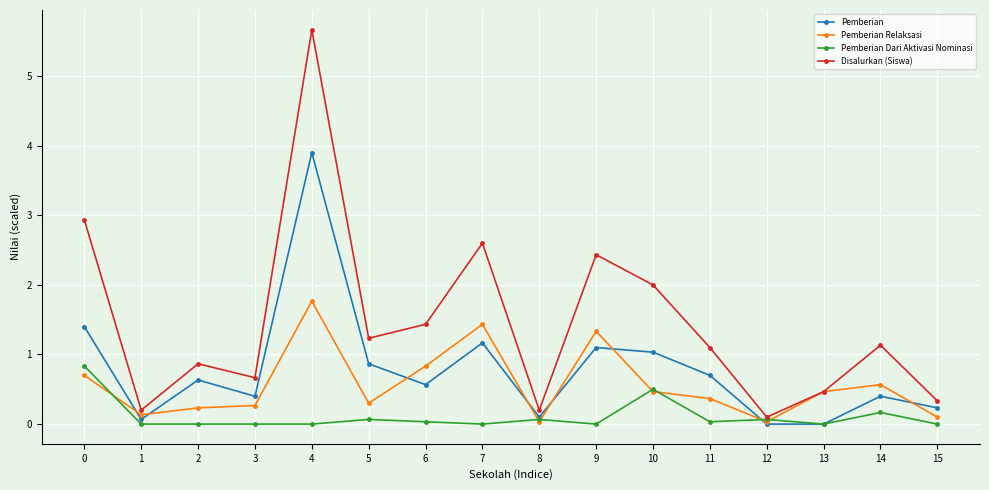

The value of Pemberian Dari Aktivasi Nominasi at 13 is 0.0. True or false?

True